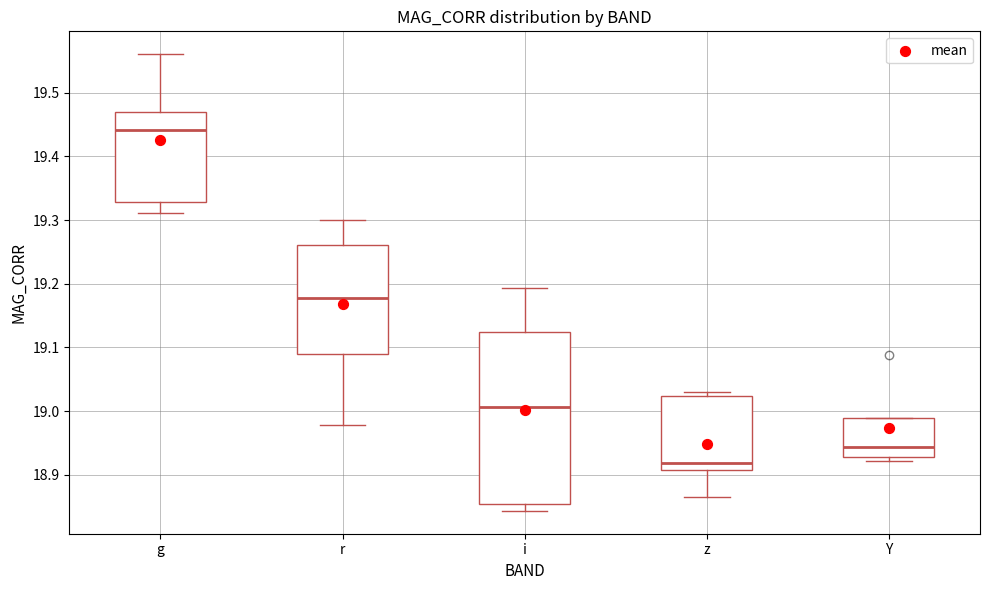

Comparing the boxes themselves (not the whiskers), which one is the tallest?

i